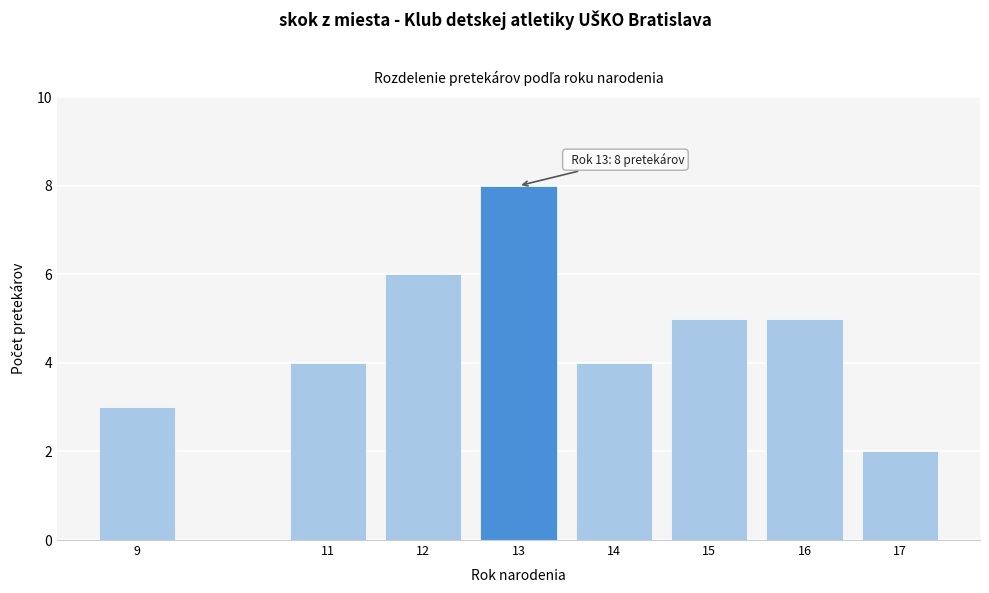

Reading right to left, list all the values displayed in this chart.

17=2	16=5	15=5	14=4	13=8	12=6	11=4	9=3